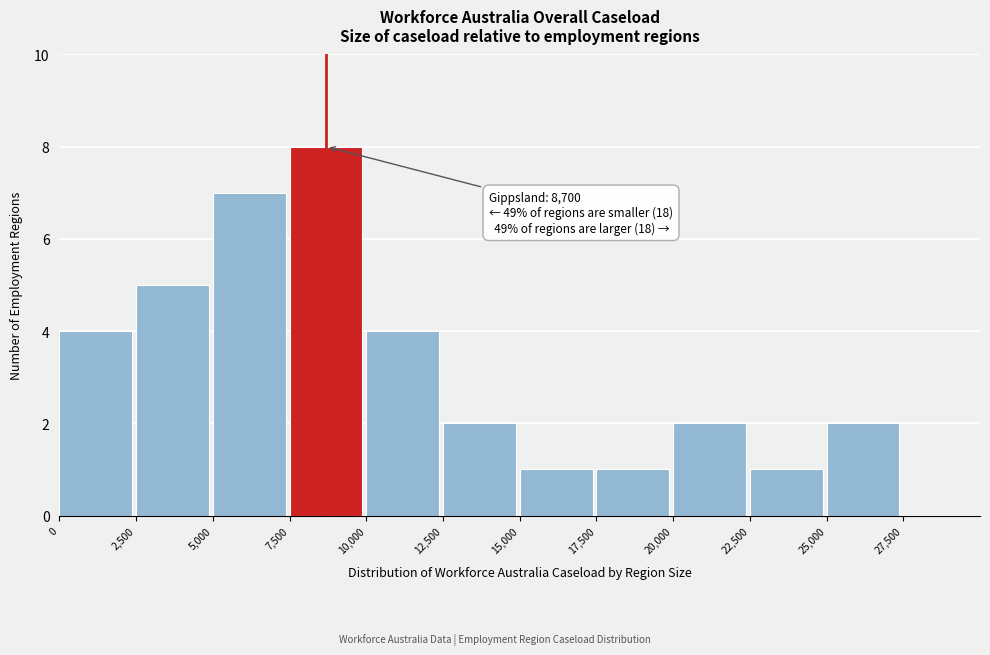

Which range on the x-axis has the tallest bar?

7500 to 10000